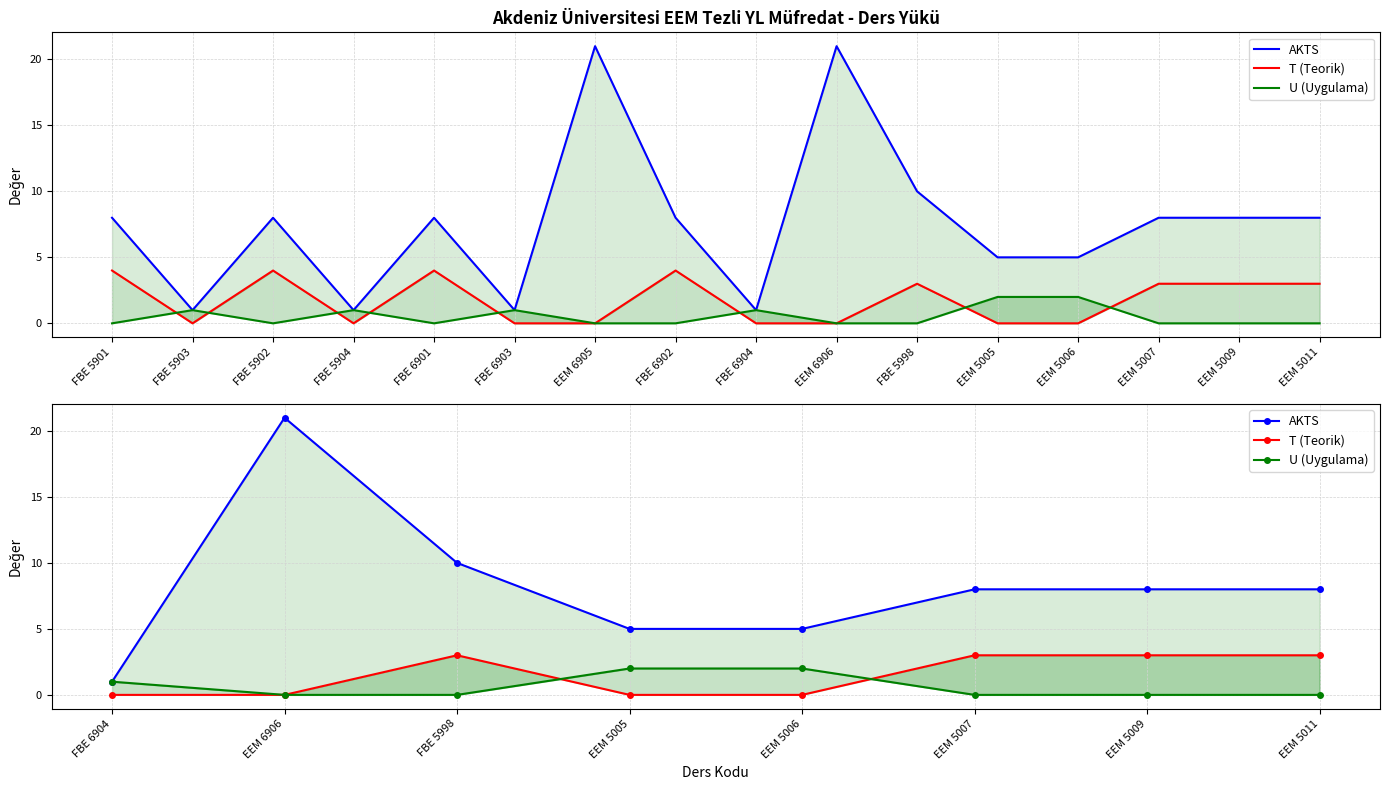

What is the maximum value shown in the chart?

21